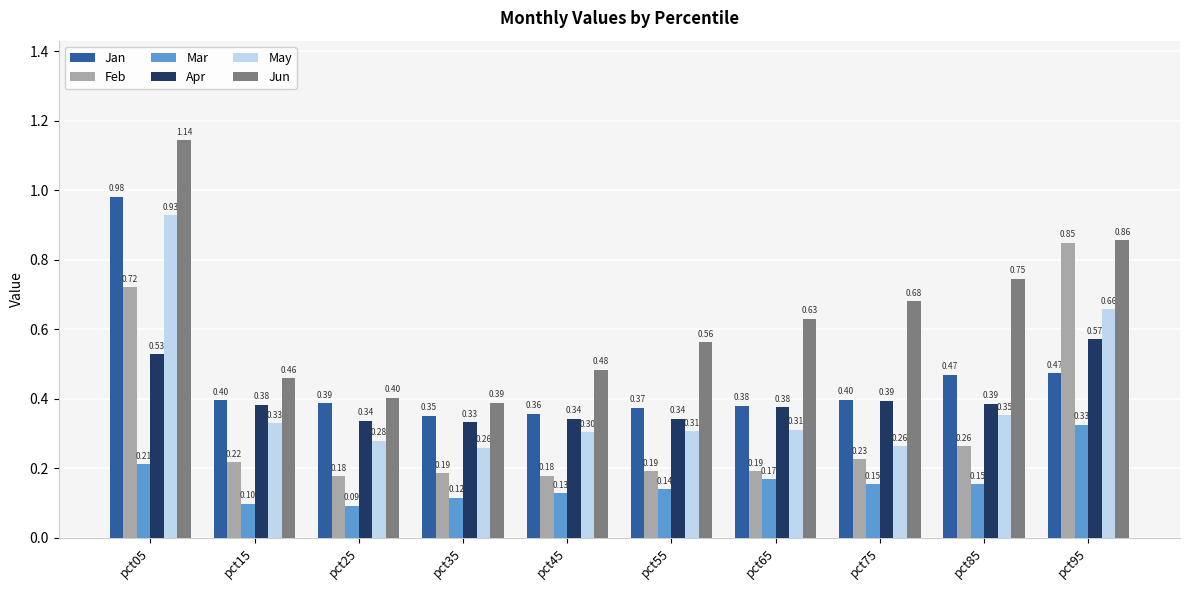

What is the spread (max minus min) of values at pct45?

0.4